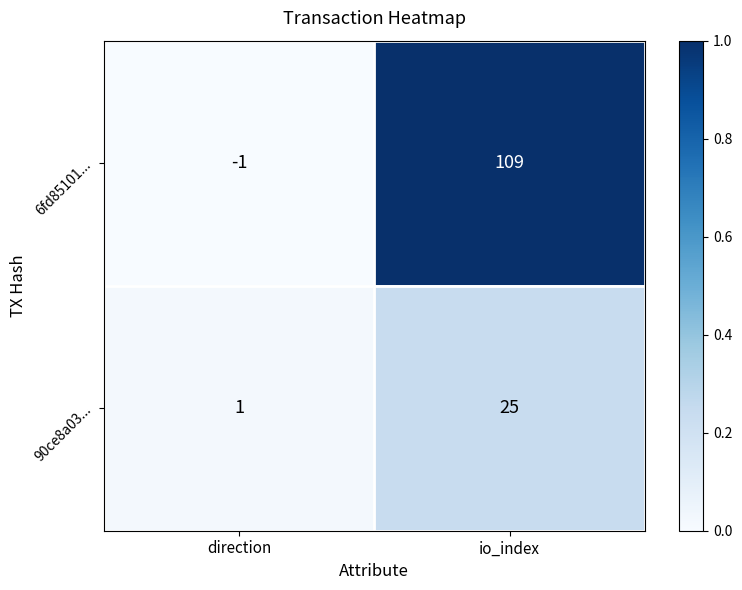

Count the number of data series in this chart.

2